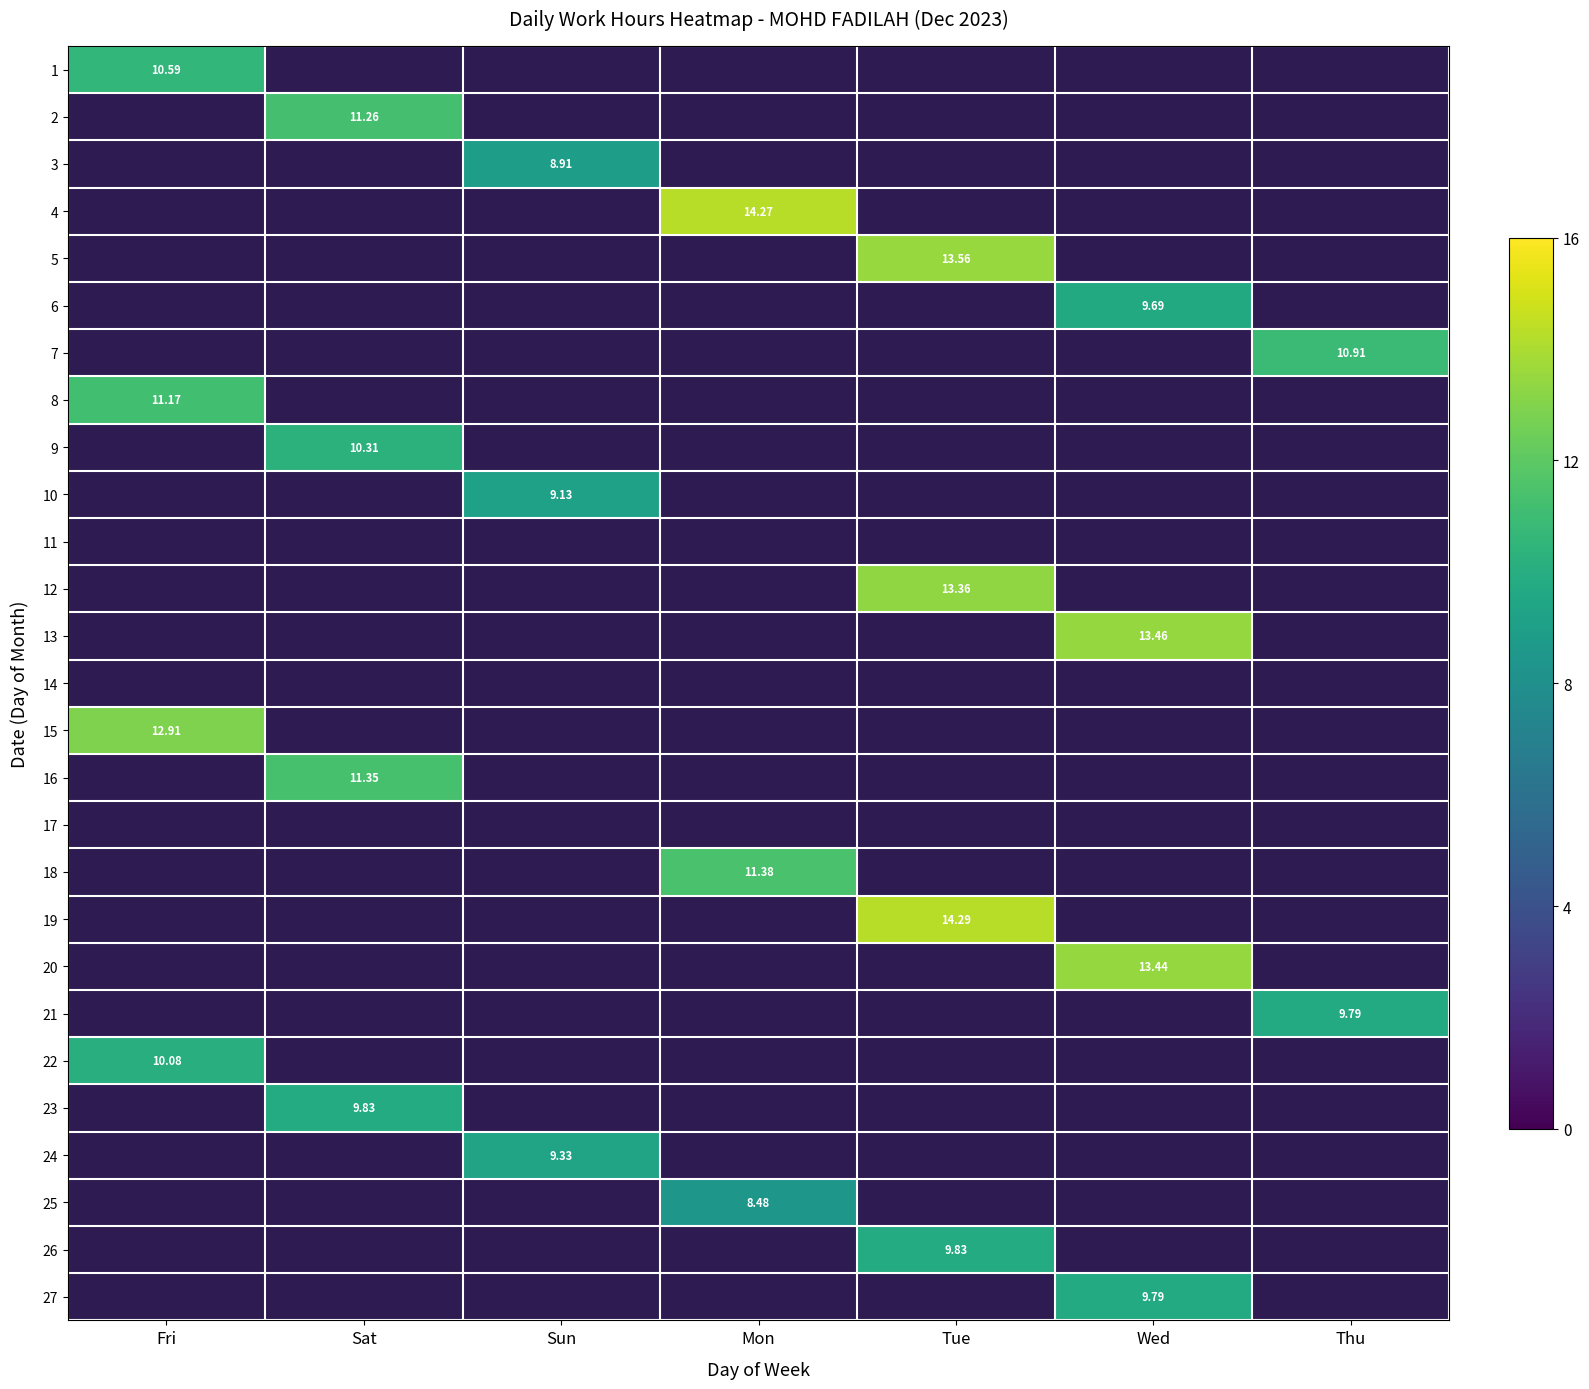

What is the smallest value displayed?

8.5